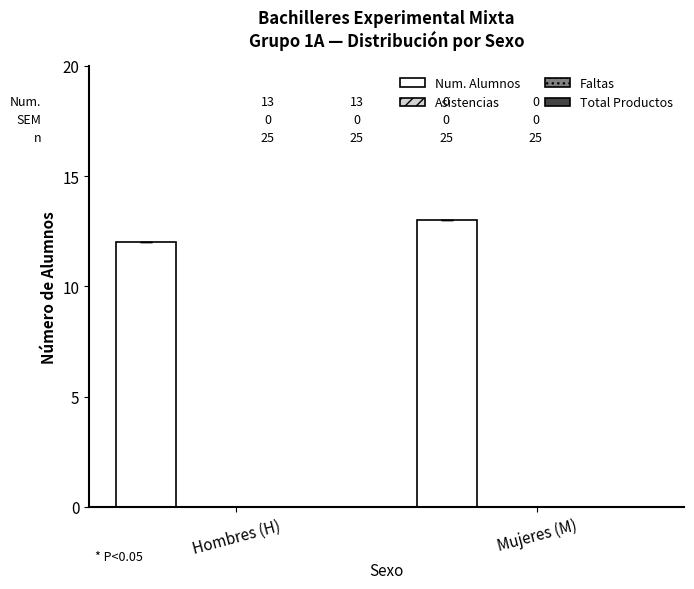

What is the sum of all values?

25